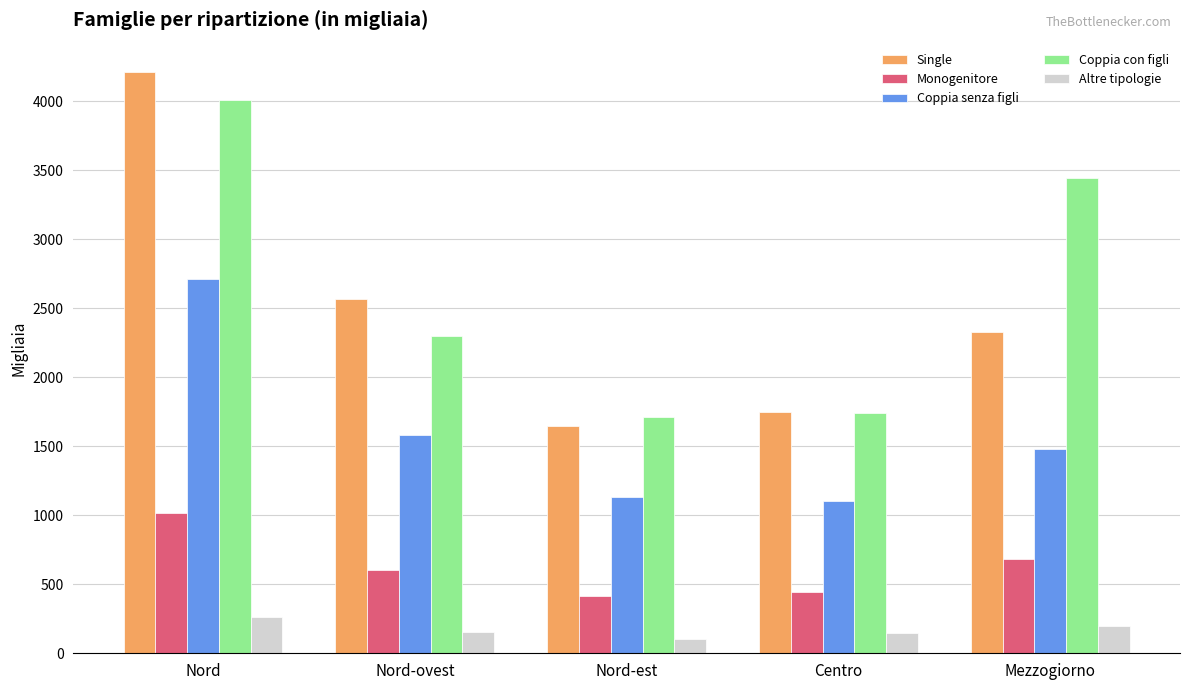

What is the label of the 3rd bar from the right?

Nord-est